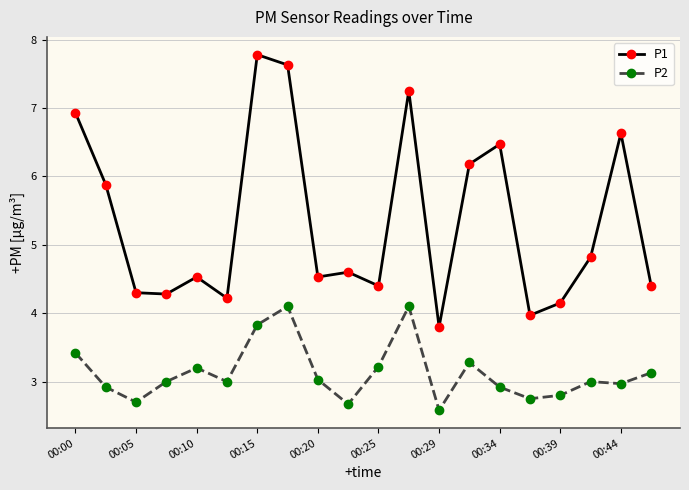

What are all the series names shown in the legend?

P1, P2